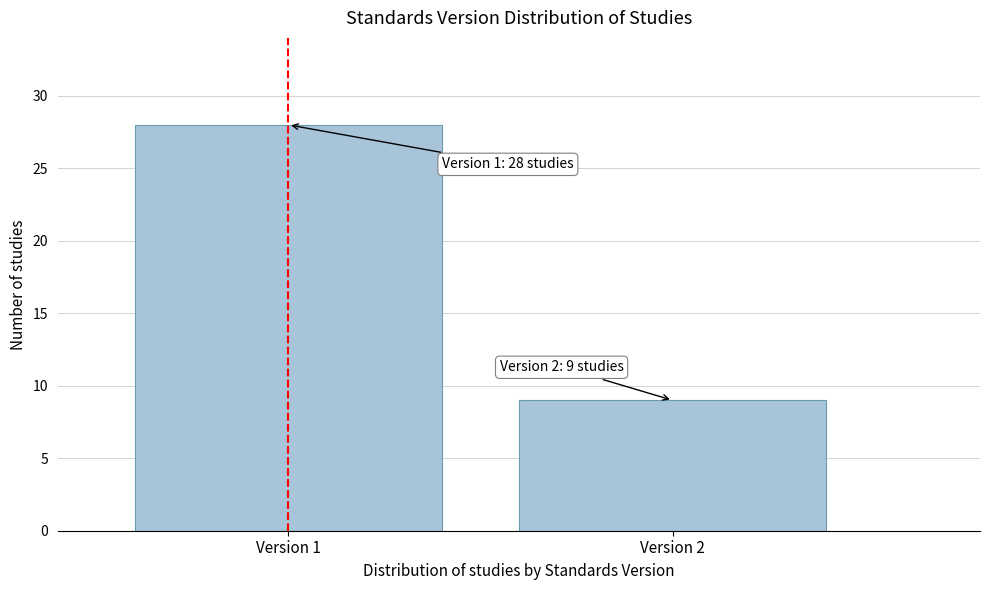

Reading left to right, what are all the values shown in this chart?

28	9